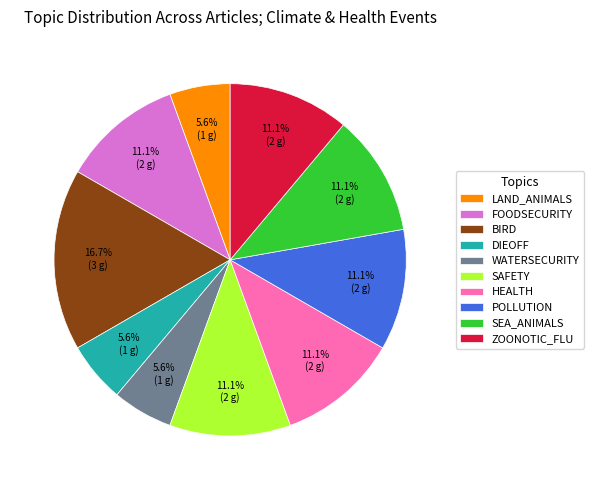

Does any single category account for the majority?

No